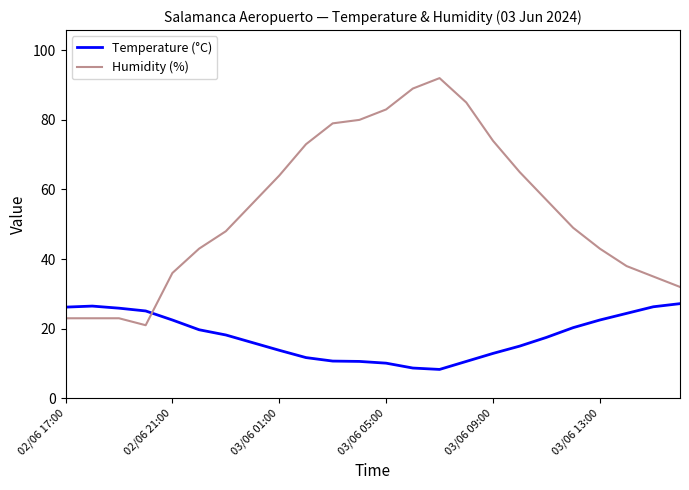

What are all the series names shown in the legend?

Temperature (°C), Humidity (%)